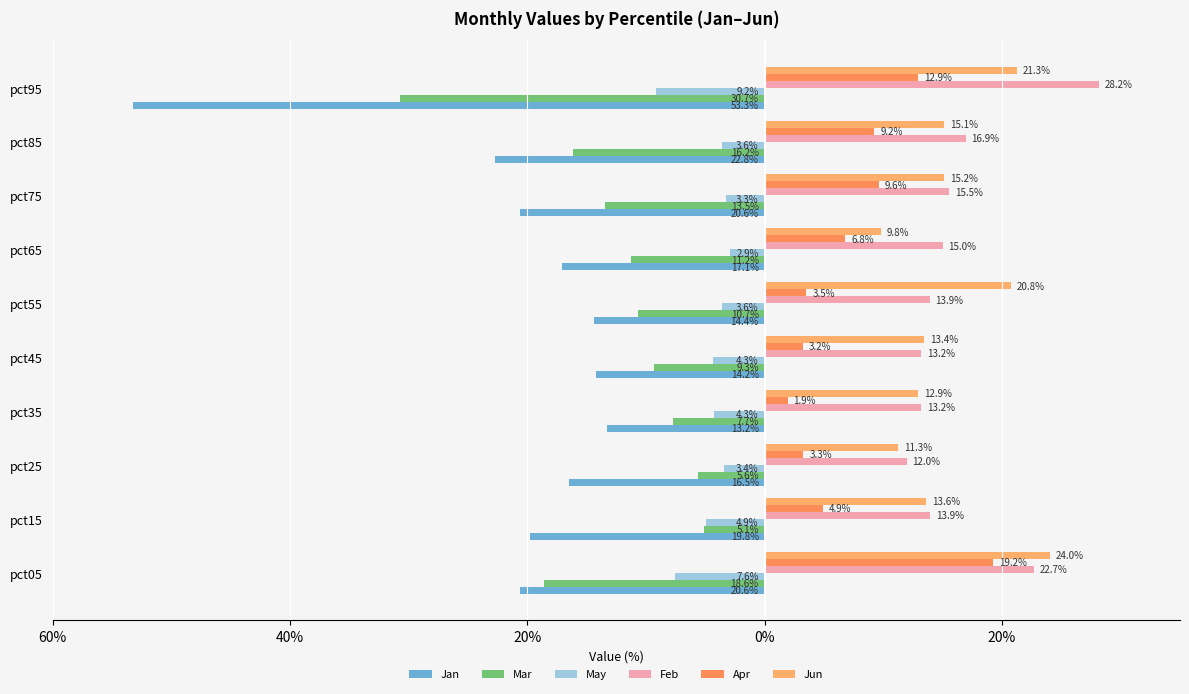

Does the chart contain any negative values?

Yes